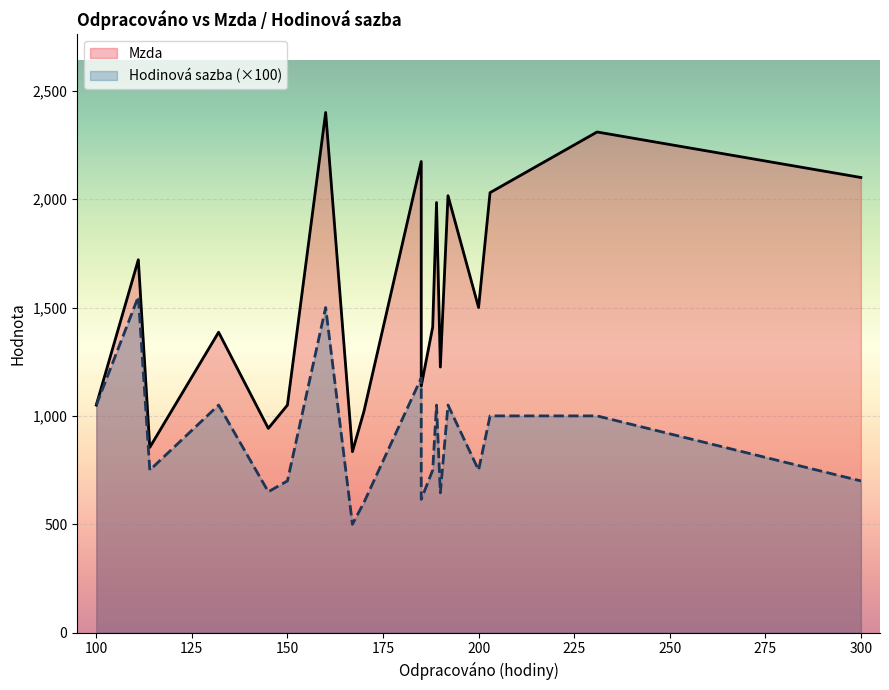

What is the maximum value for Mzda?

2400.0